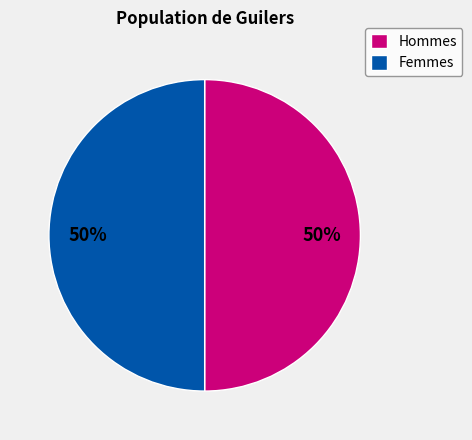

How many segments does this pie chart have?

2